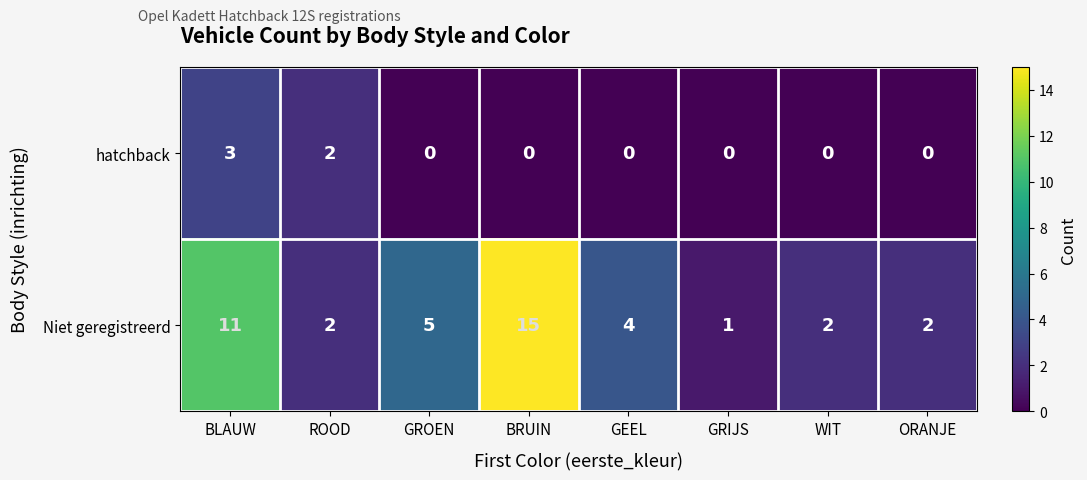

Rank the series at BRUIN from highest to lowest value.

Niet geregistreerd, hatchback